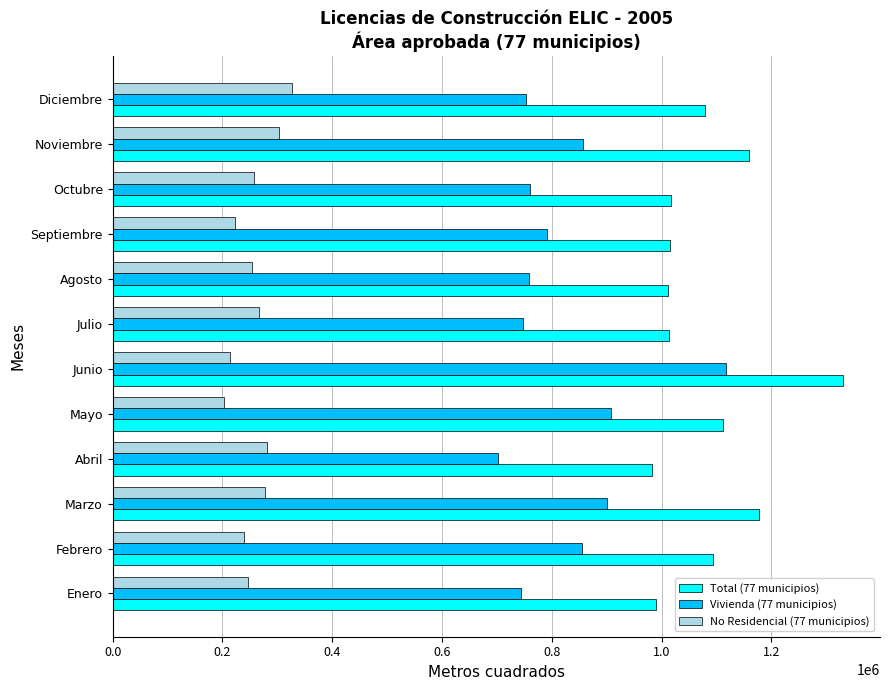

Is it true that No Residencial (77 municipios) equals 239702 at Febrero?

True